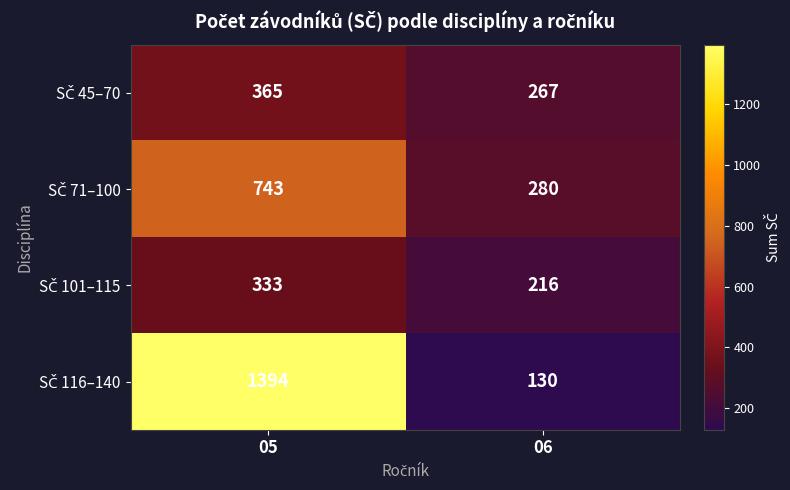

At which category is the sum across all series the highest?

05